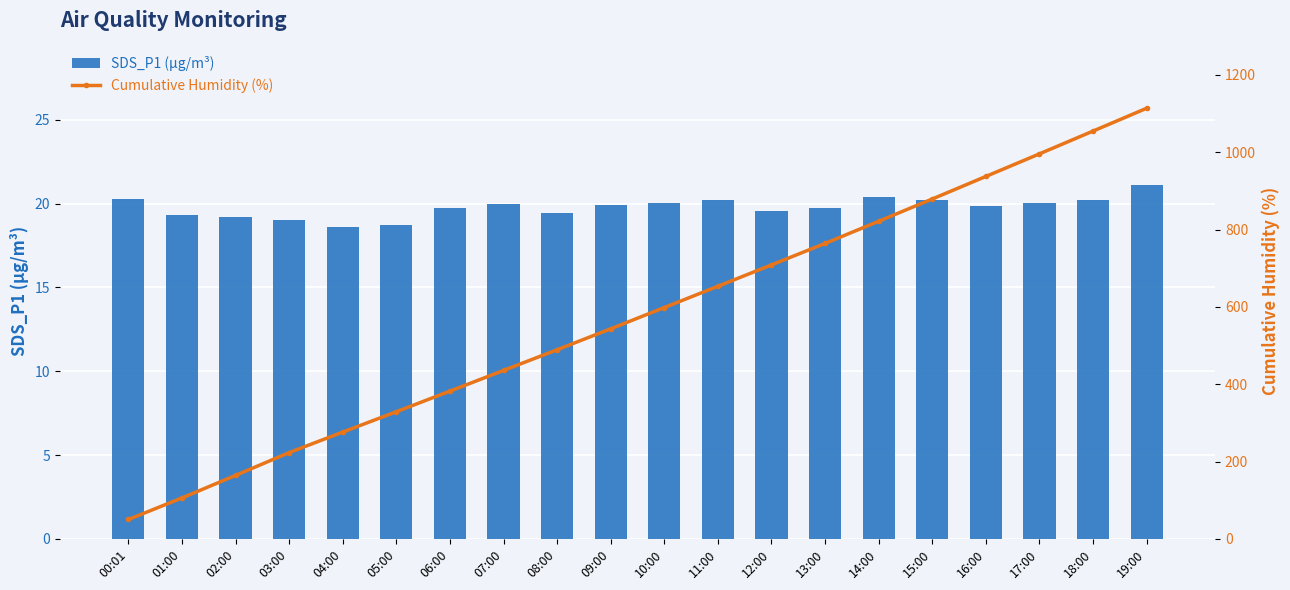

What is the average value of the SDS_P1 (µg/m³) series?

19.8